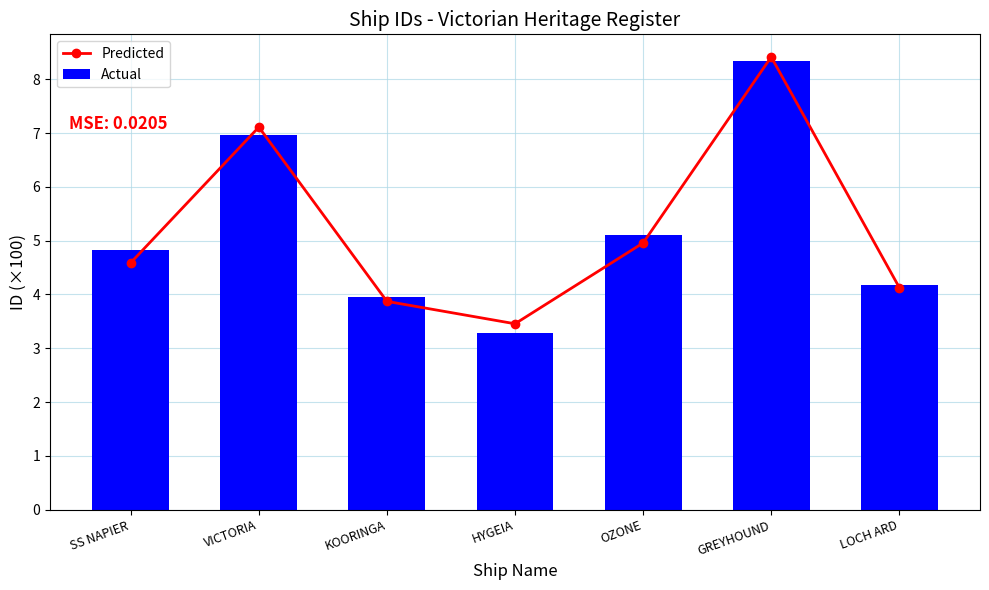

What is the total value across all series at VICTORIA?

14.1